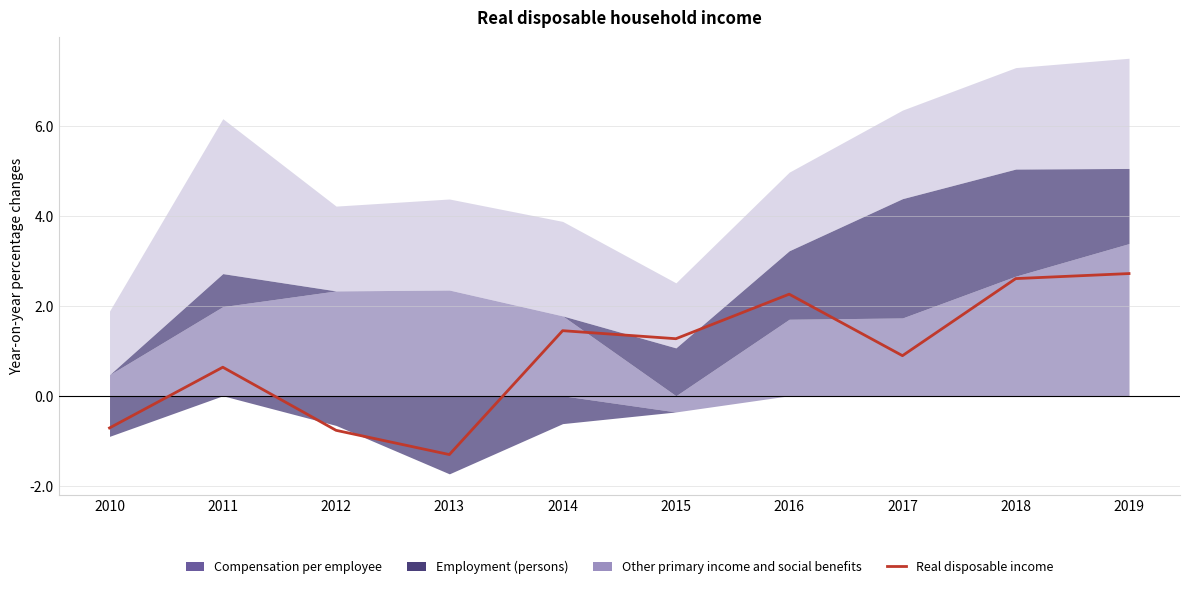

Which has a higher value, 2013 or 2016?

2016